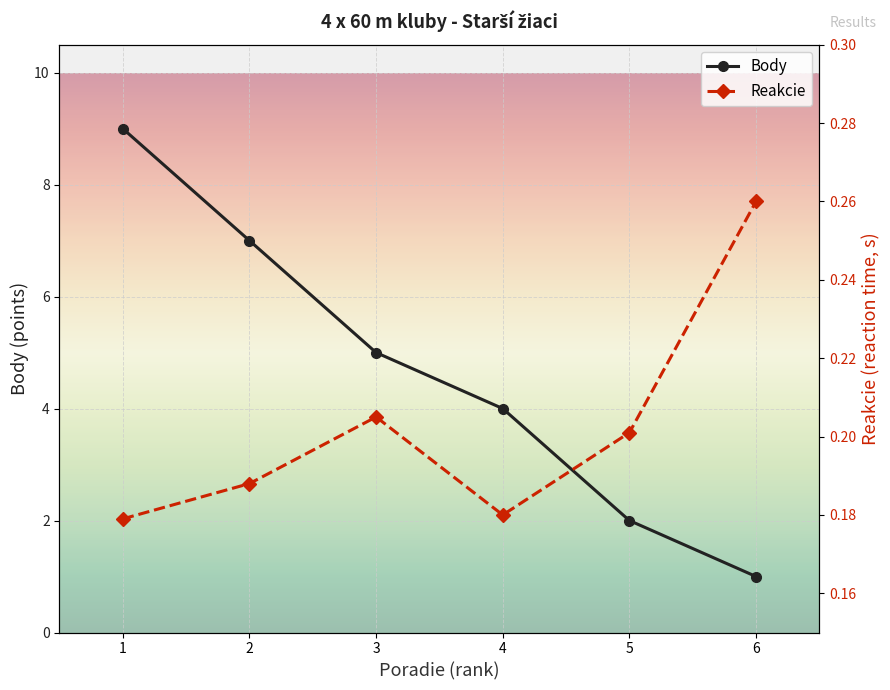

How many Body values are between 2 and 7?

4